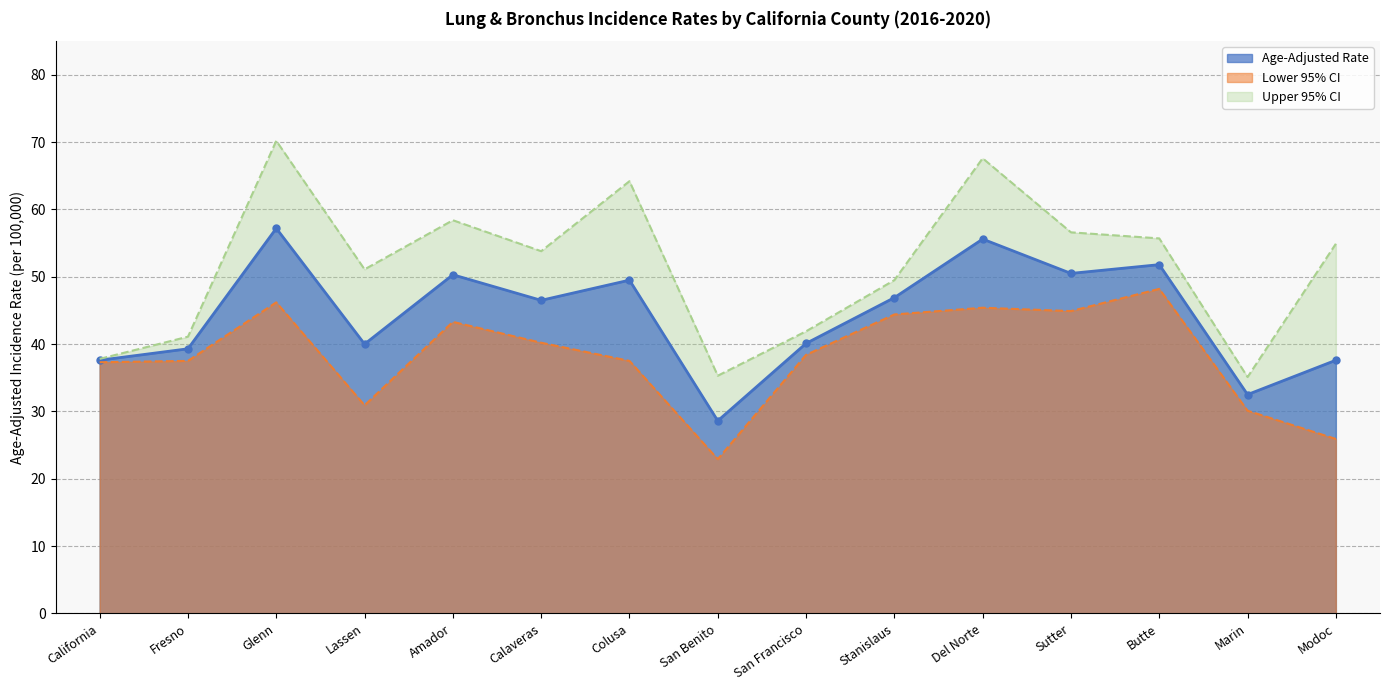

The Lower 95% CI series shows 74.8 at Sutter. True or false?

False